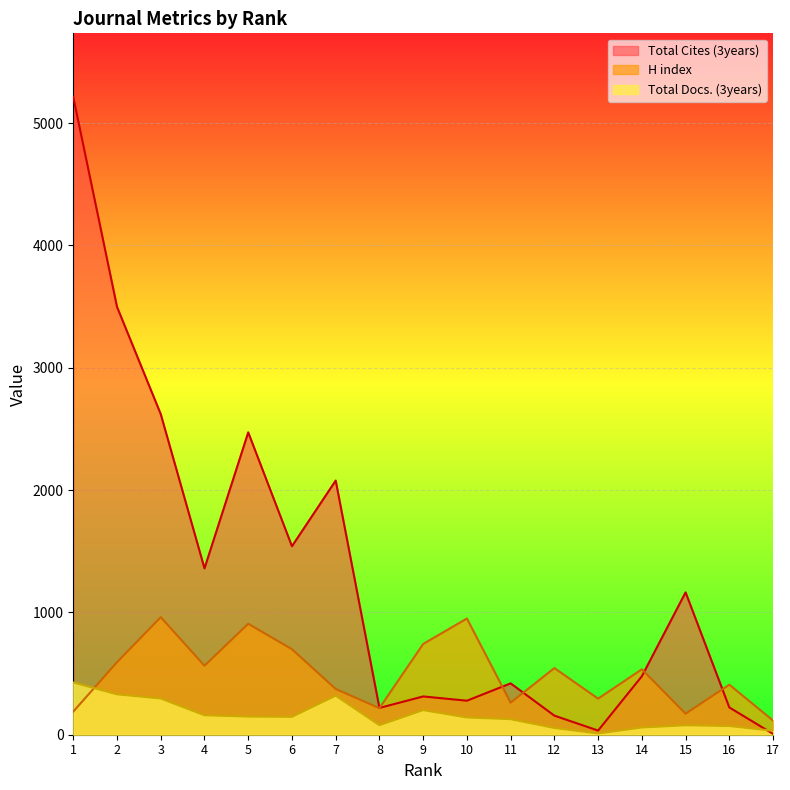

What are all the series names shown in the legend?

Total Cites (3years), H index, Total Docs. (3years)